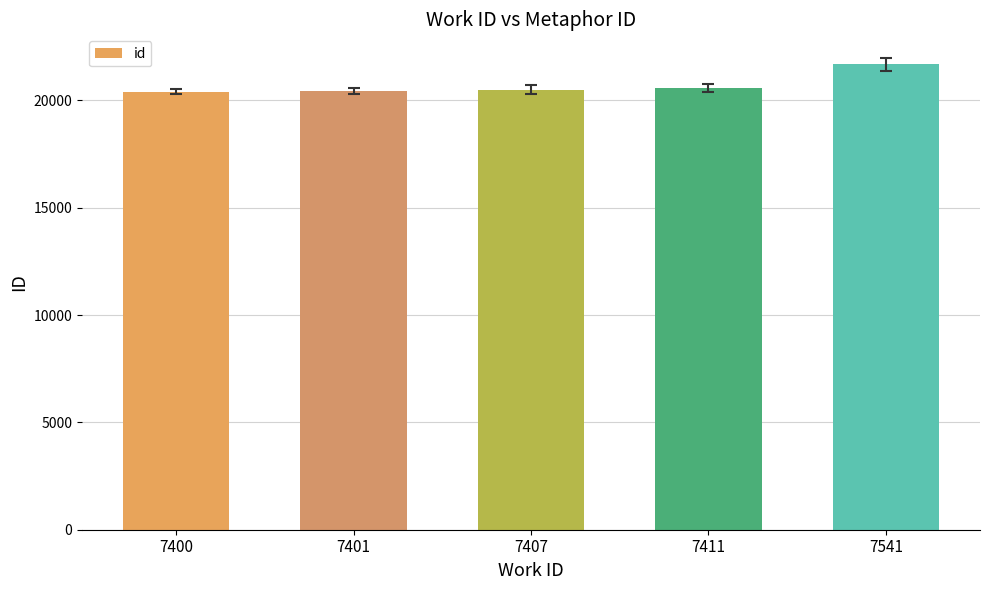

How many series are shown in this chart?

1